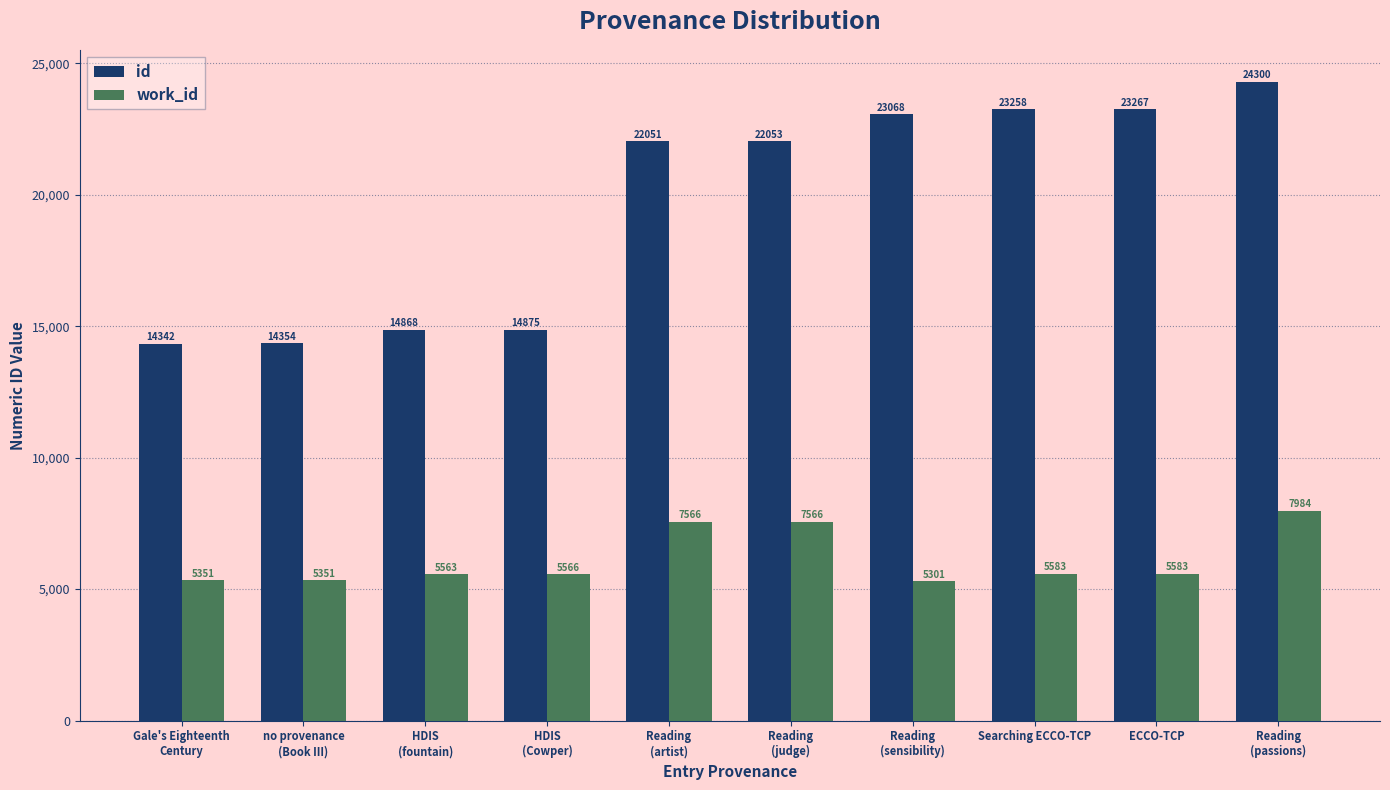

Reading left to right, extract all data points from this chart.

id: Gale's Eighteenth
Century=14342	no provenance
(Book III)=14354	HDIS
(fountain)=14868	HDIS
(Cowper)=14875	Reading
(artist)=22051	Reading
(judge)=22053	Reading
(sensibility)=23068	Searching ECCO-TCP=23258	ECCO-TCP=23267	Reading
(passions)=24300
work_id: Gale's Eighteenth
Century=5351	no provenance
(Book III)=5351	HDIS
(fountain)=5563	HDIS
(Cowper)=5566	Reading
(artist)=7566	Reading
(judge)=7566	Reading
(sensibility)=5301	Searching ECCO-TCP=5583	ECCO-TCP=5583	Reading
(passions)=7984